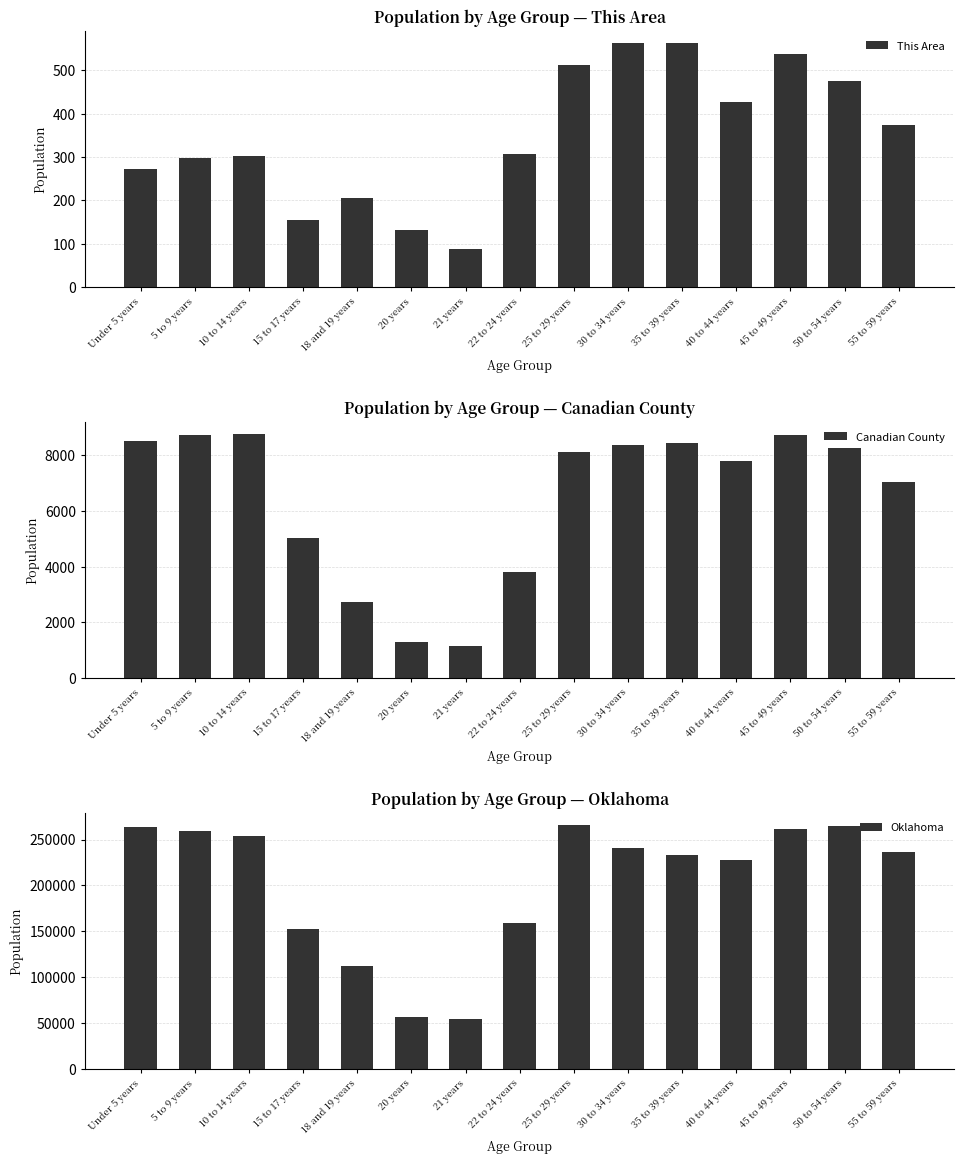

At 45 to 49 years, list the series in order from smallest to largest.

This Area, Canadian County, Oklahoma